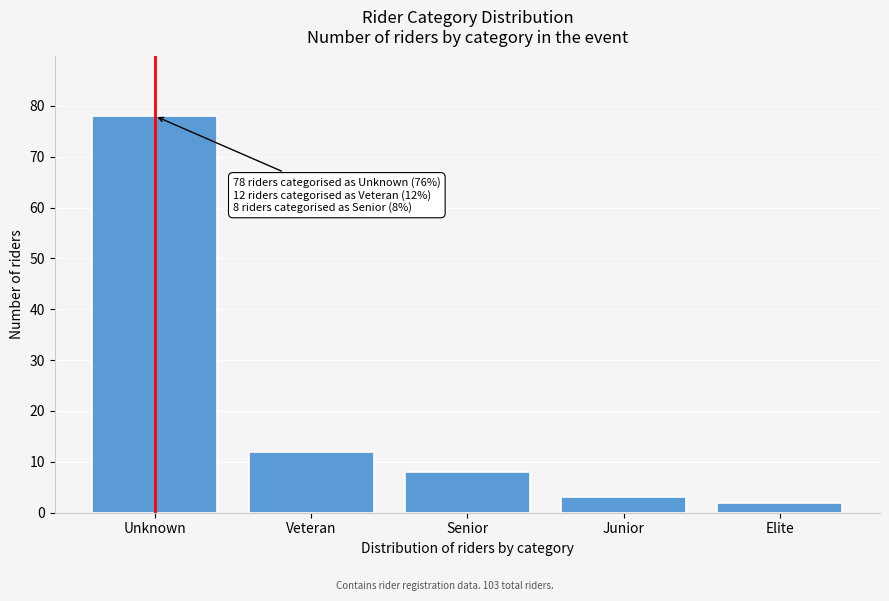

Reading right to left, what are all the values shown in this chart?

2	3	8	12	78